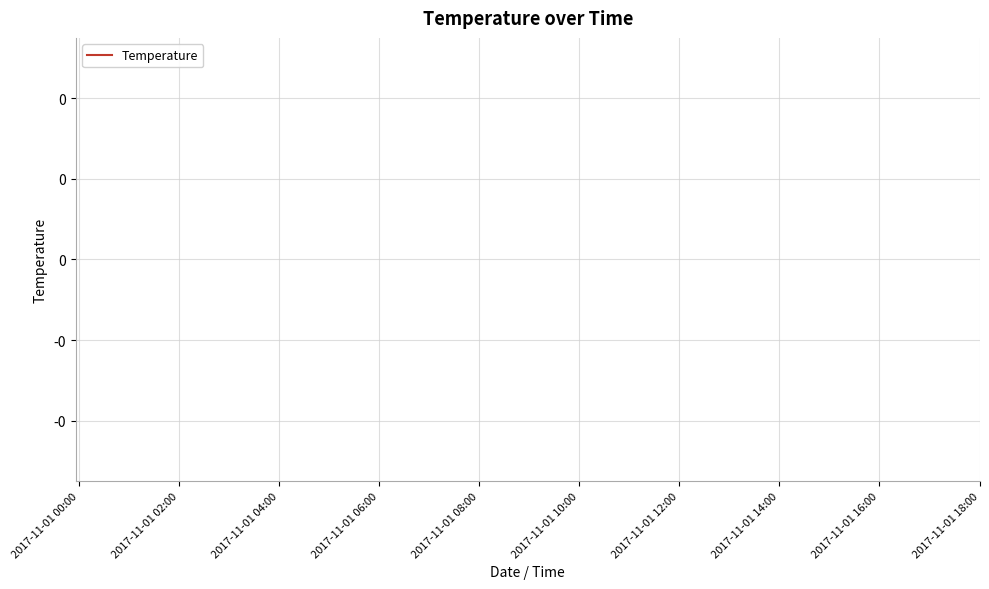

True or false: there are more than 0 points higher than both neighbors.

False